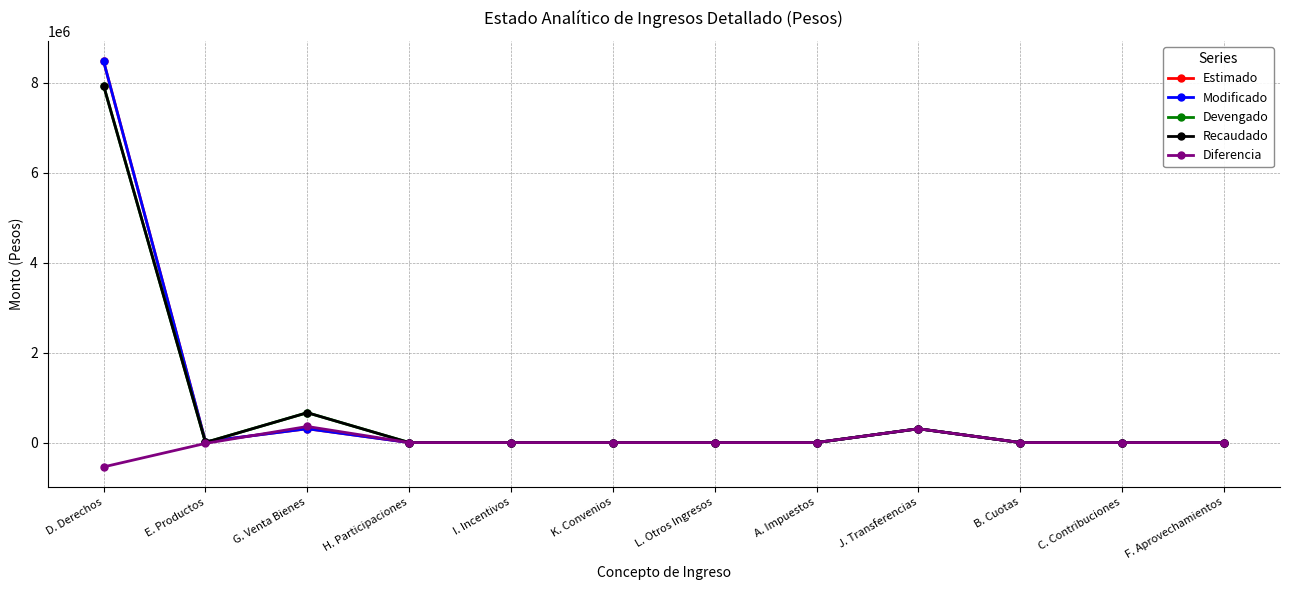

Does the chart have visible grid lines?

Yes